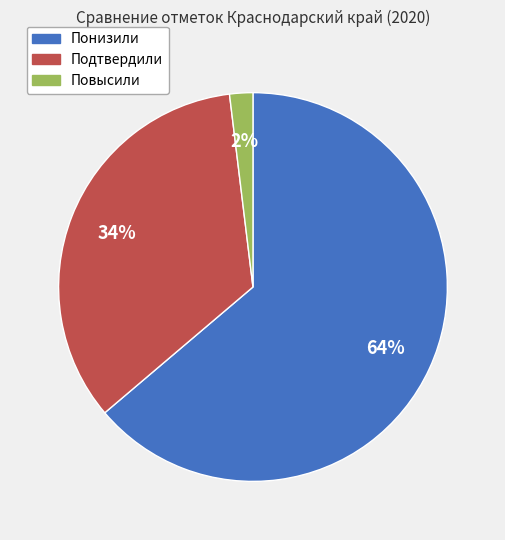

To the nearest percent, what is the difference between the largest and smallest slice percentages?

62%